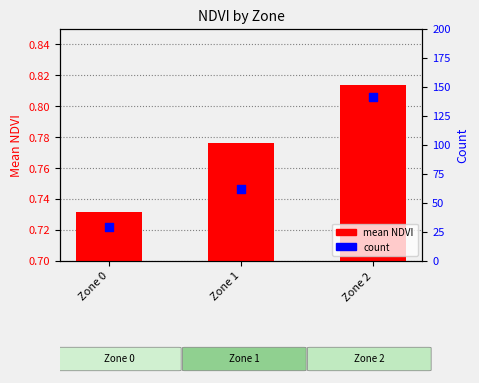

What are all the series names shown in the legend?

mean NDVI, count